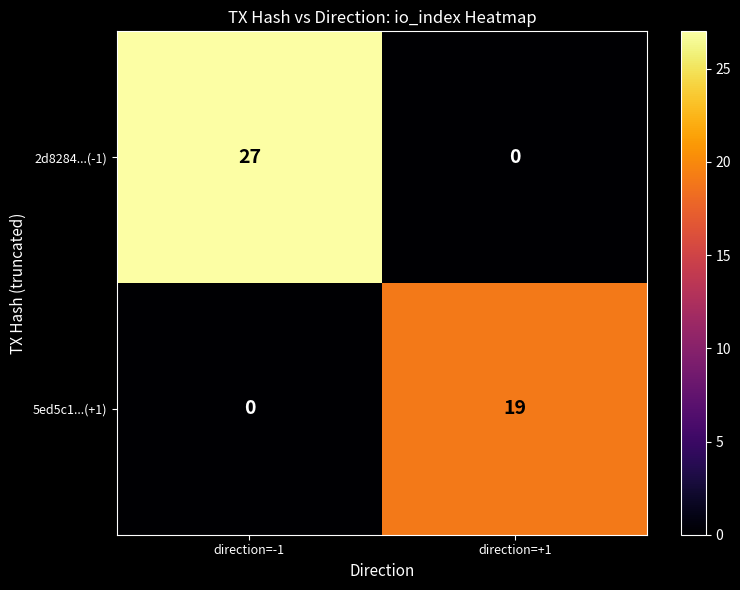

Which series changed the most between direction=-1 and direction=+1?

2d8284...(-1)